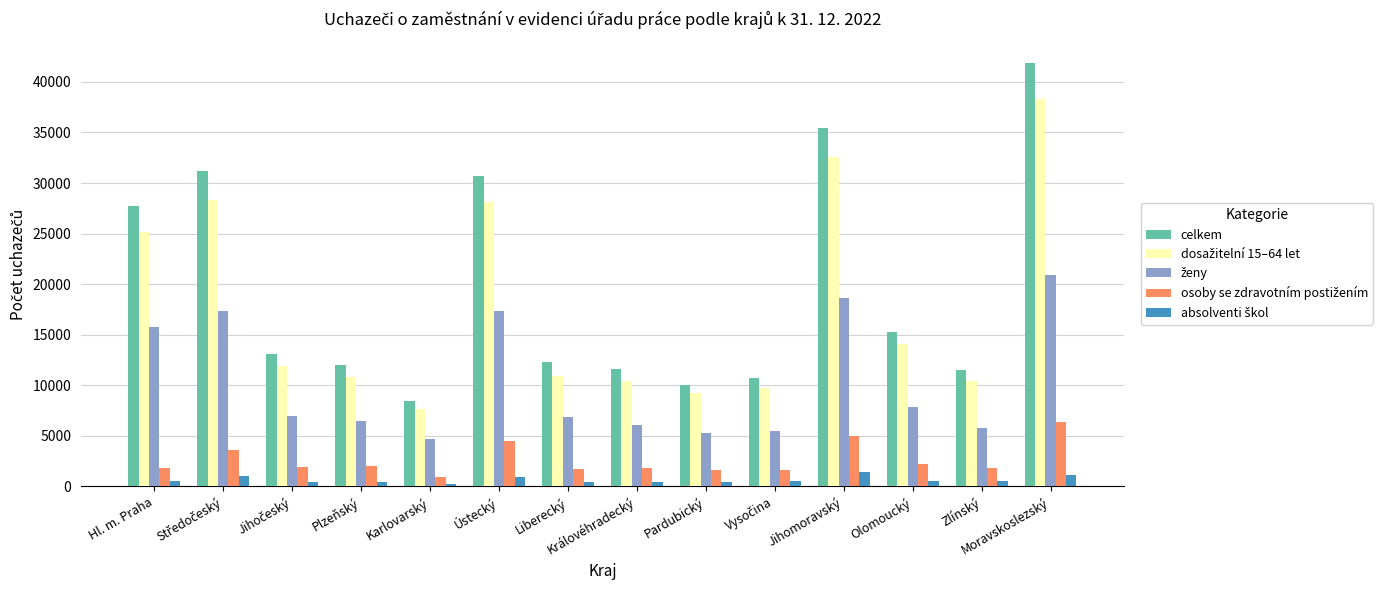

At how many categories does at least one series exceed 29110?

4